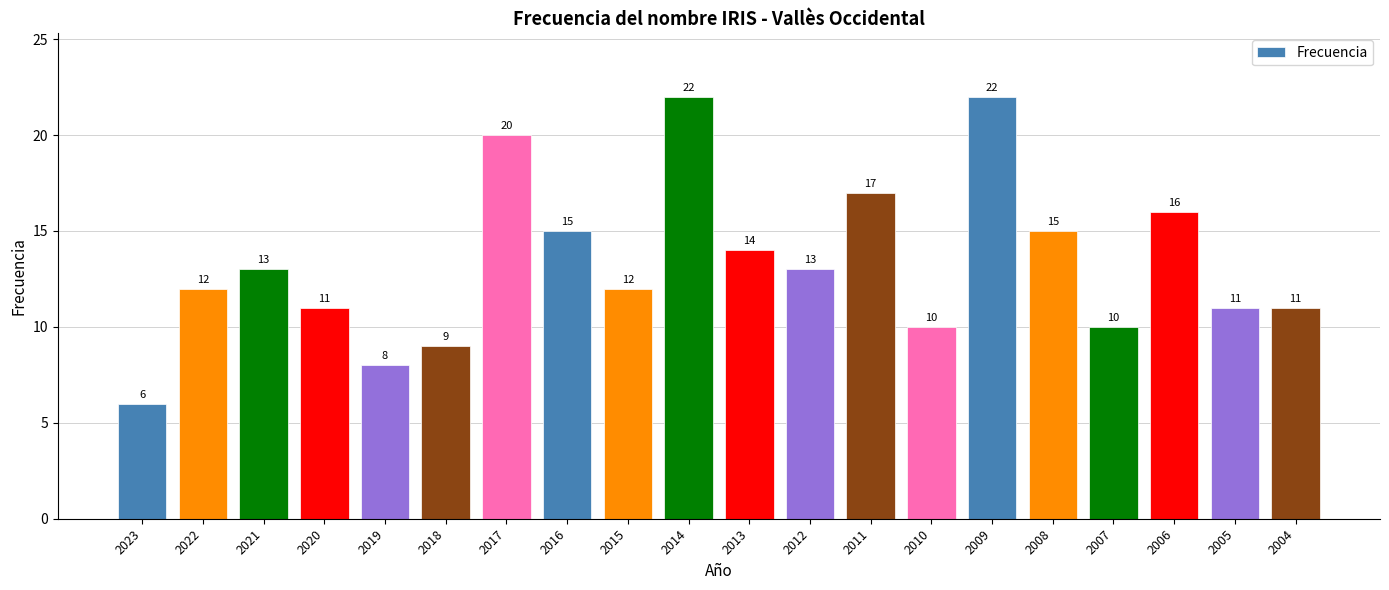

Which category has the lowest value across all series?

2023